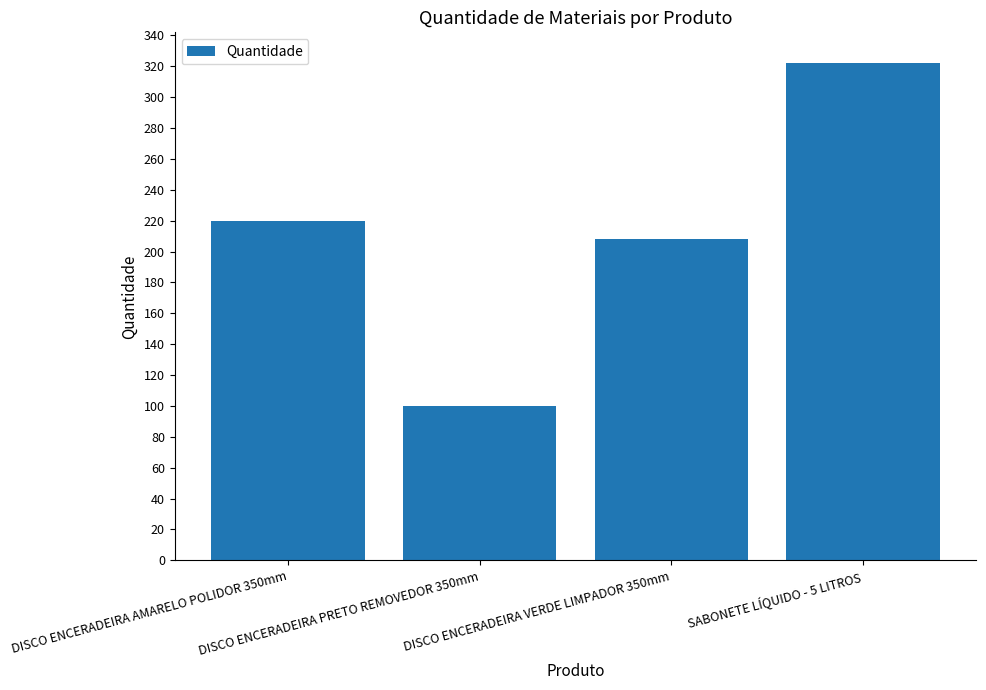

What is the value of the 4th bar from the left?

322